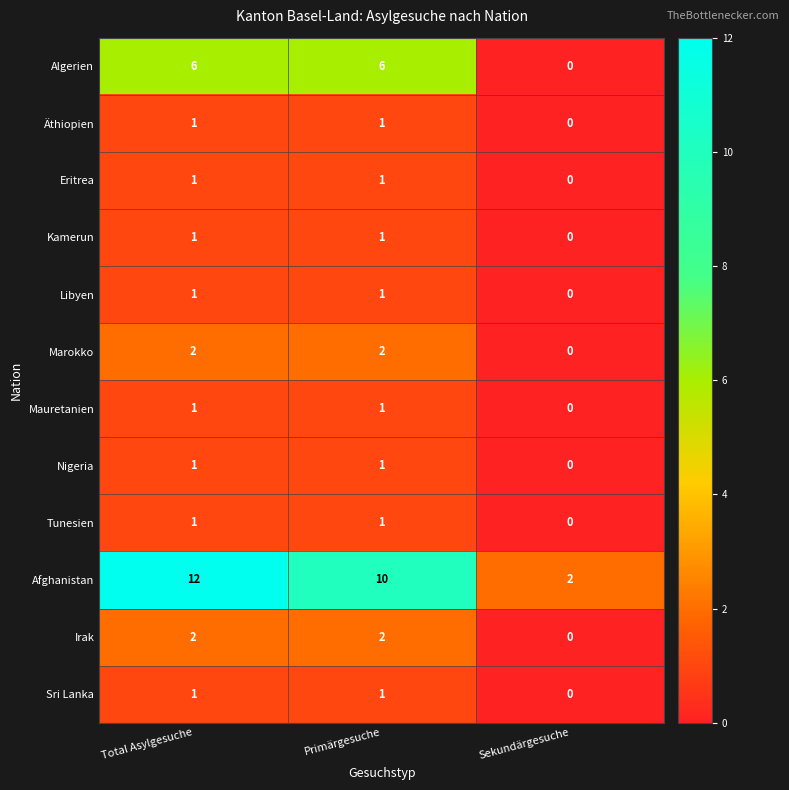

What is the difference between the highest and lowest values at Sekundärgesuche?

2